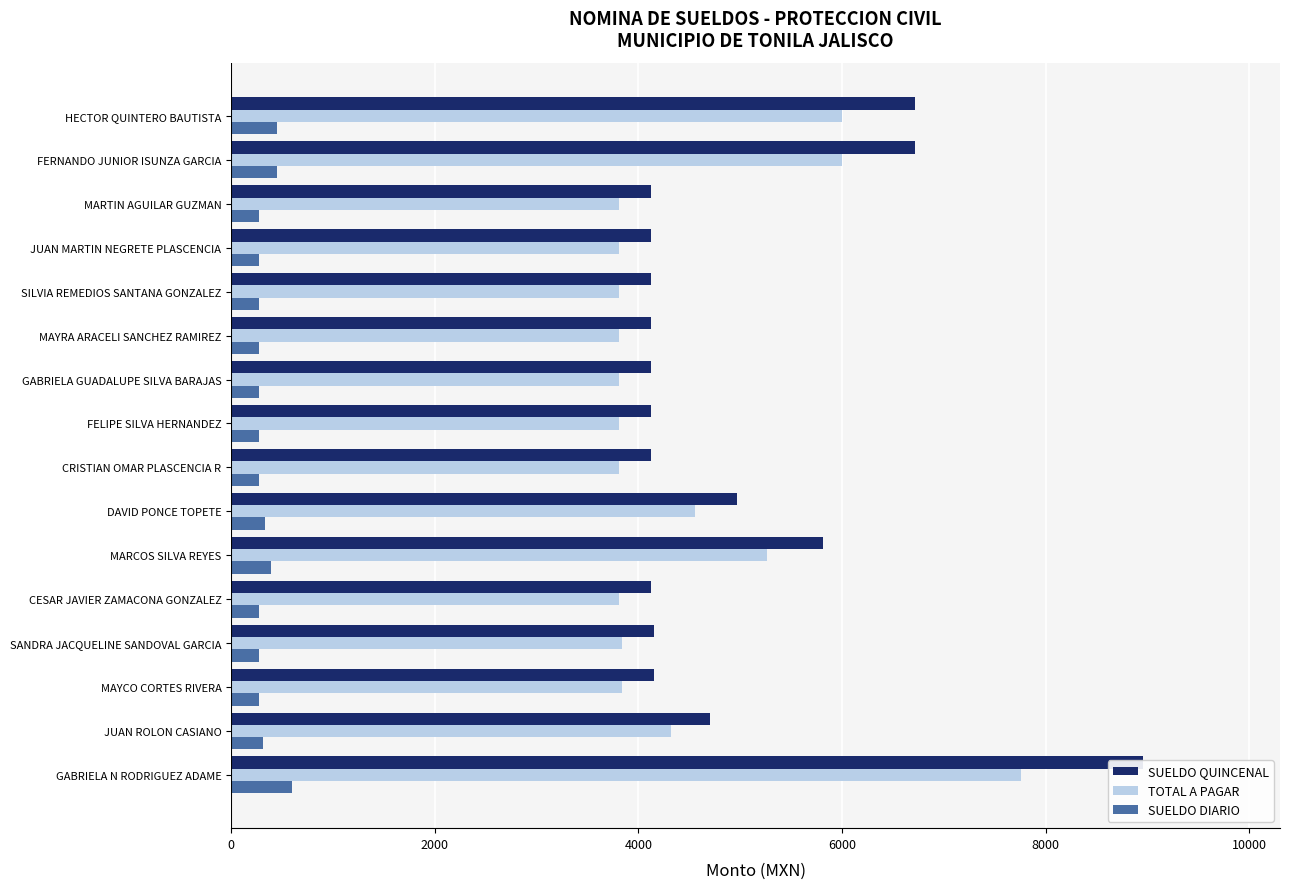

What is the sum of all TOTAL A PAGAR values?

72069.1